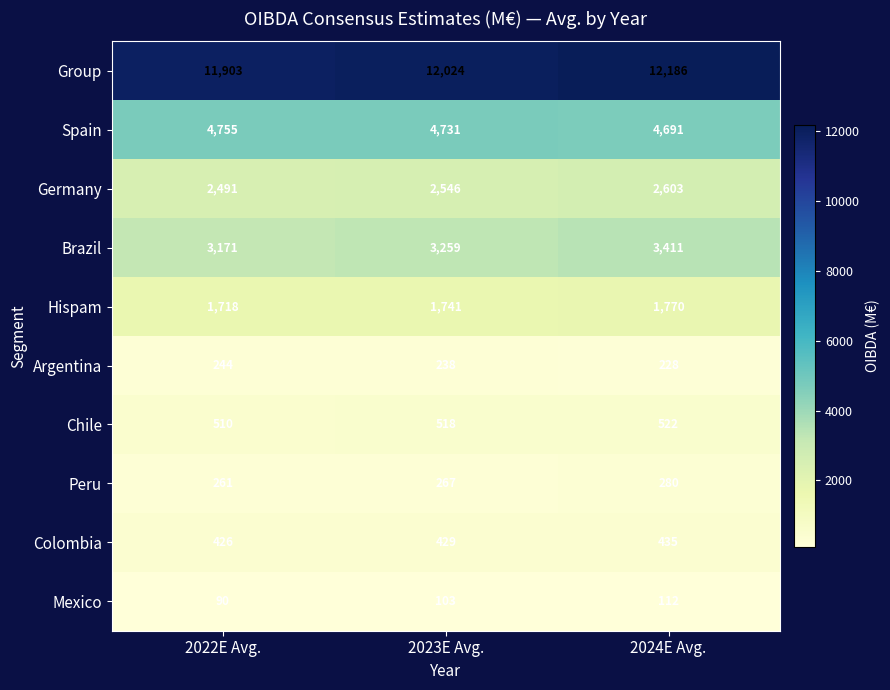

What is the difference between the maximum and minimum values in the Colombia series?

9